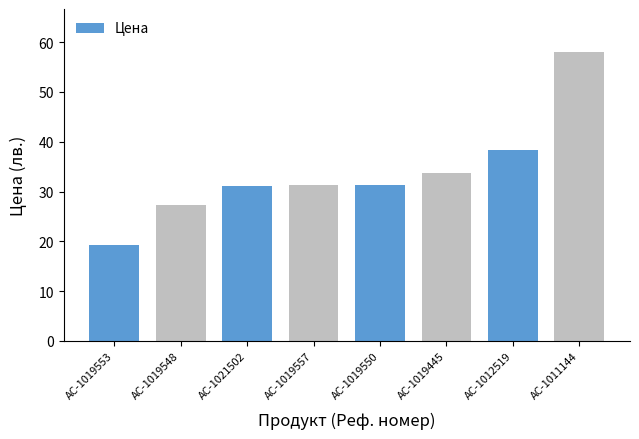

Reading left to right, what are all the values shown in this chart?

AC-1019553=19.3	AC-1019548=27.3	AC-1021502=31.0	AC-1019557=31.3	AC-1019550=31.3	AC-1019445=33.7	AC-1012519=38.3	AC-1011144=58.0